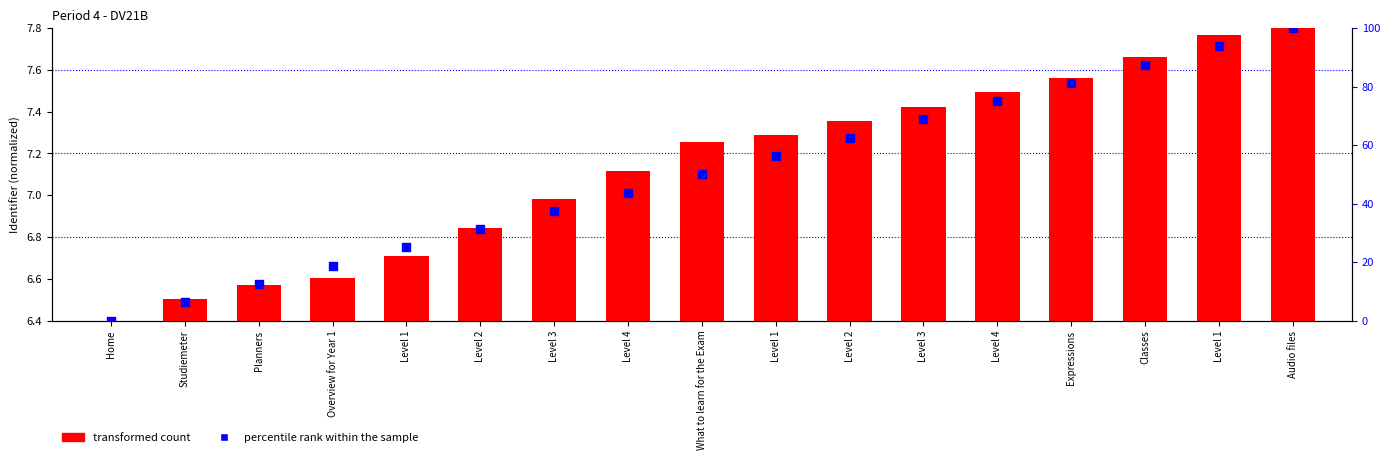

Which series reaches the maximum Y coordinate?

percentile rank within the sample